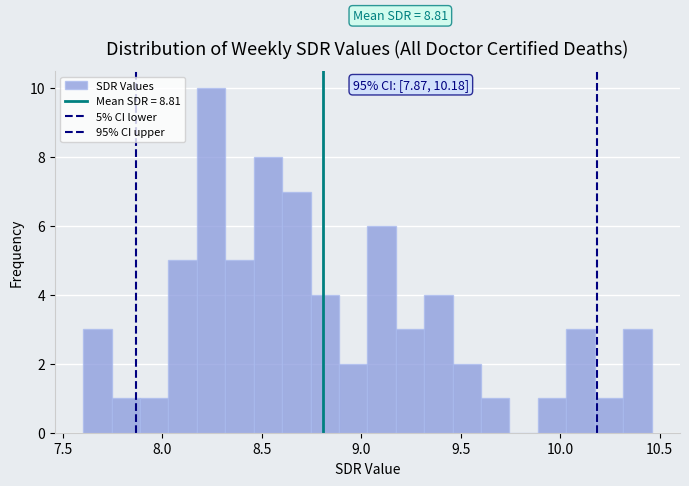

Read against the x-axis, roughly where is the centre of the tallest bar?

8.25